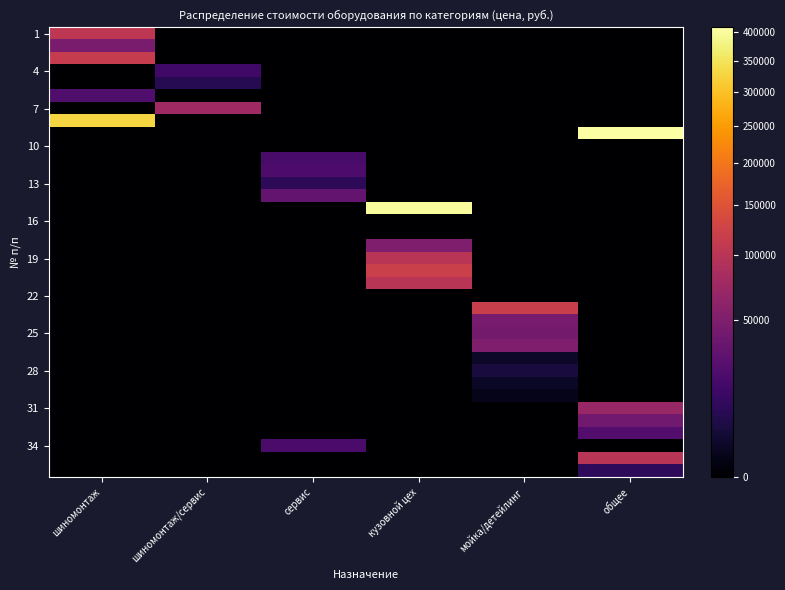

What is the total value across all series at шиномонтаж/сервис?

100200